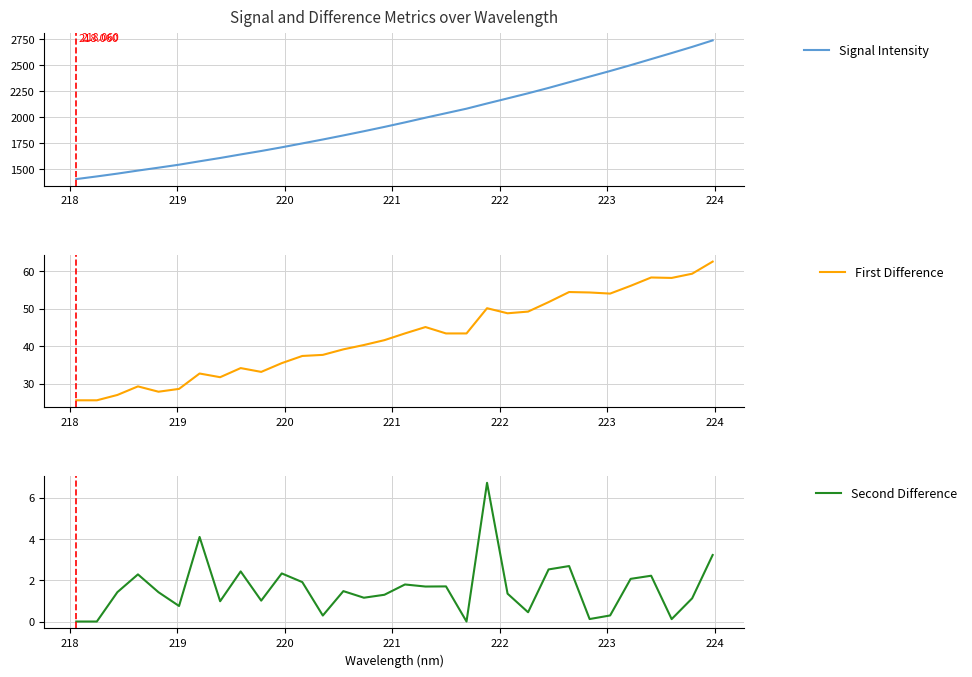

What is the highest value of the First Difference series?

62.5